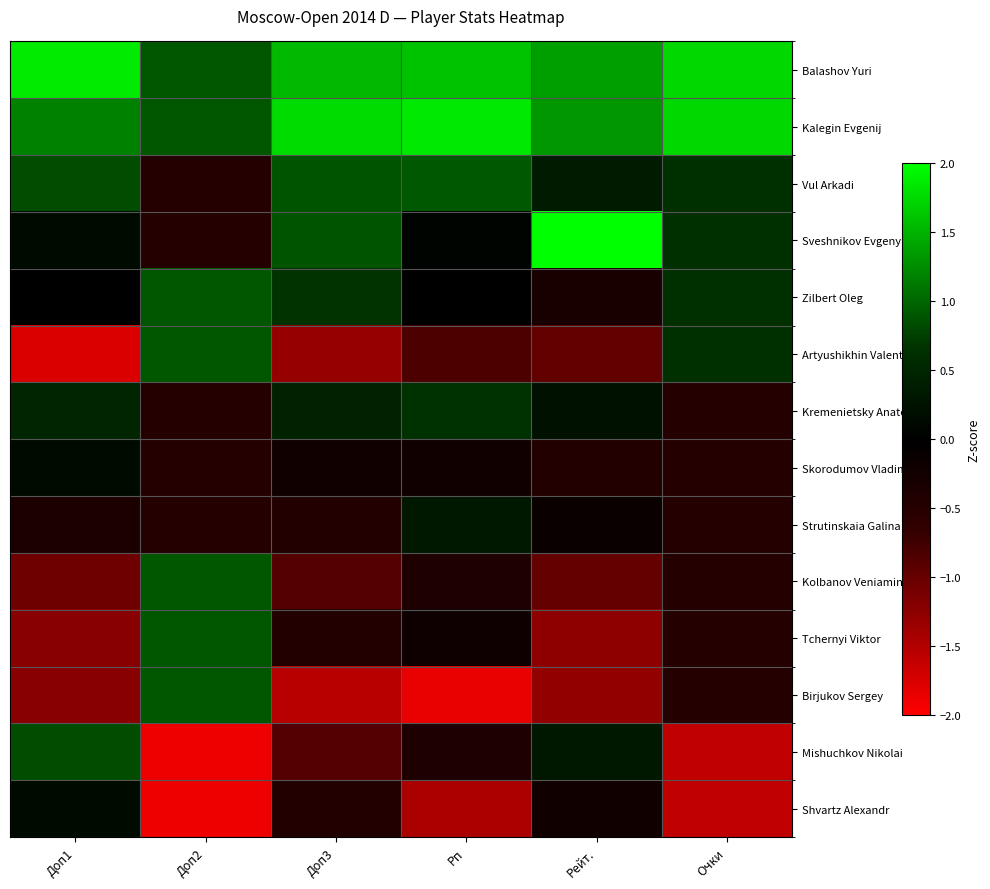

What is the difference between the highest and lowest values at Доп3?

3.3